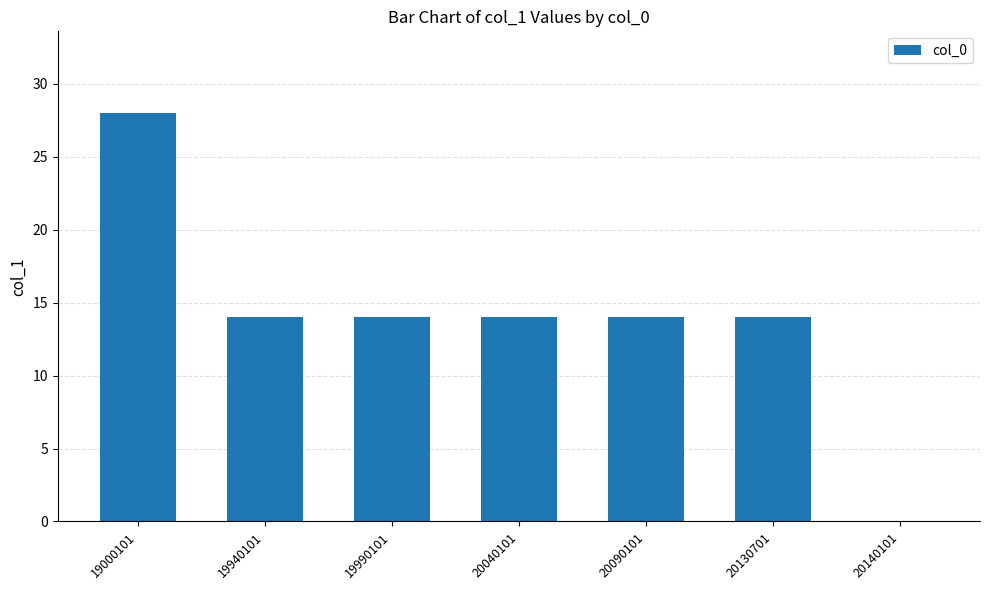

What is the ratio of the value at 20130701 to the value at 19000101?

0.5